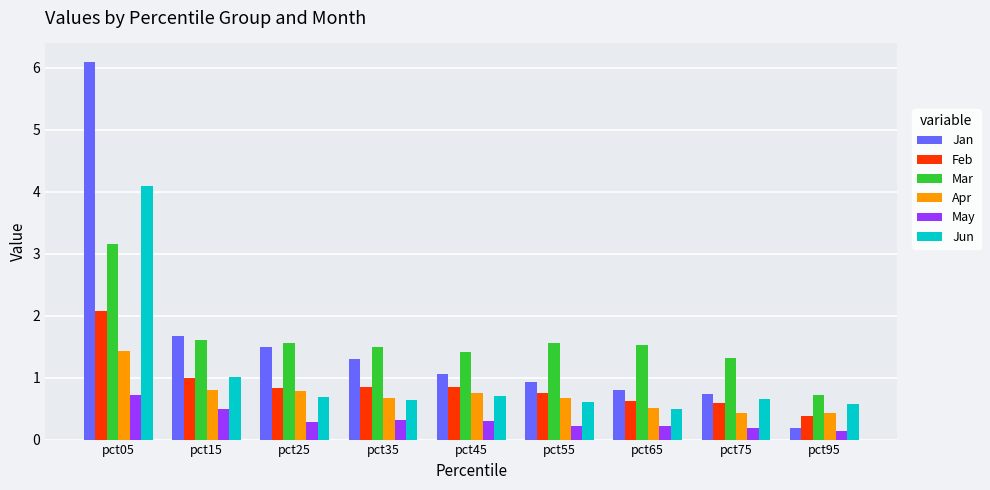

The value of Feb at pct75 is 1.1. True or false?

False